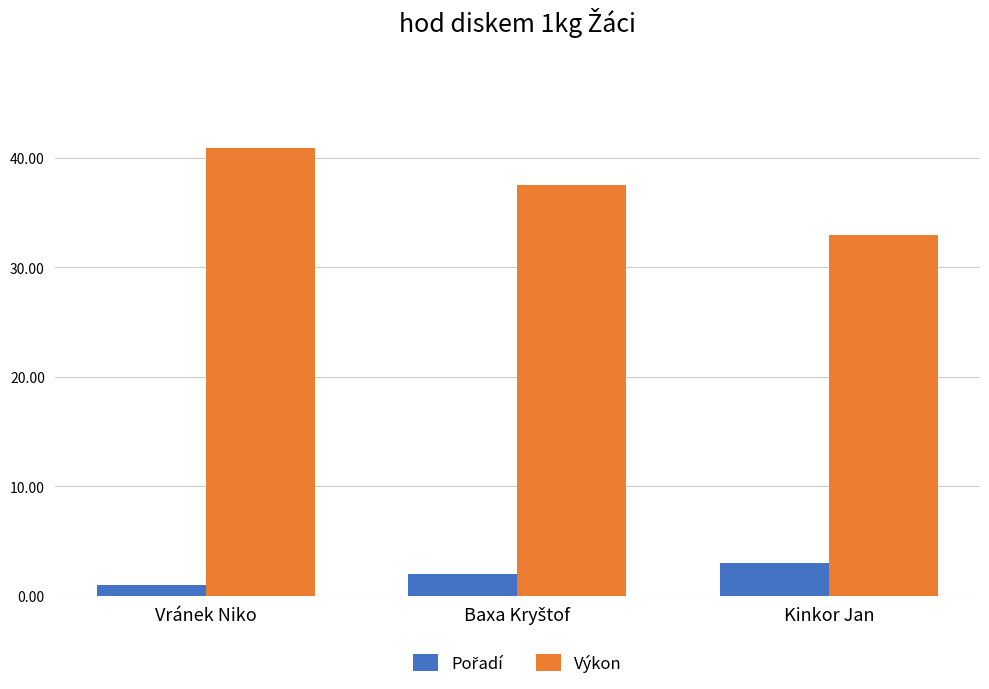

How many distinct data groups are displayed?

2